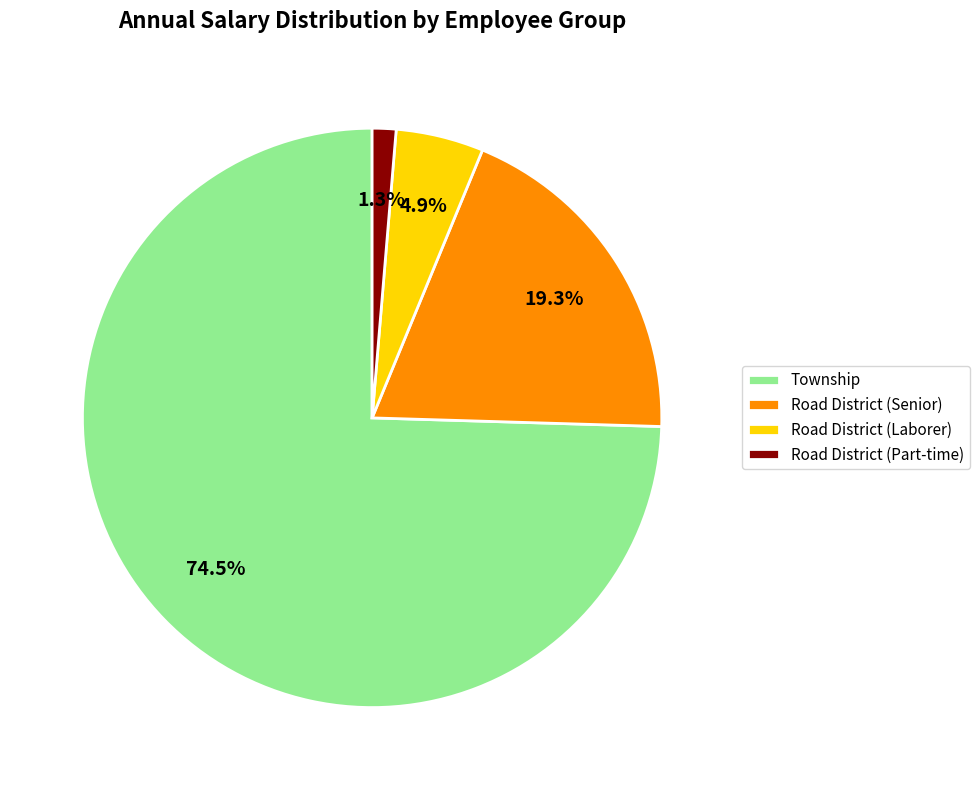

What percentage is NOT represented by Road District (Part-time)?

98.7%